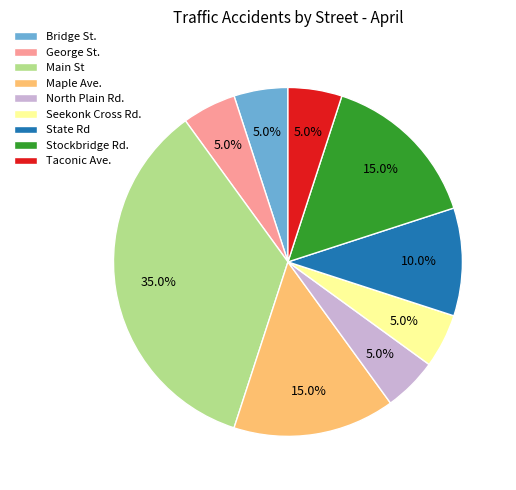

True or false: North Plain Rd. accounts for 1% of the total.

False